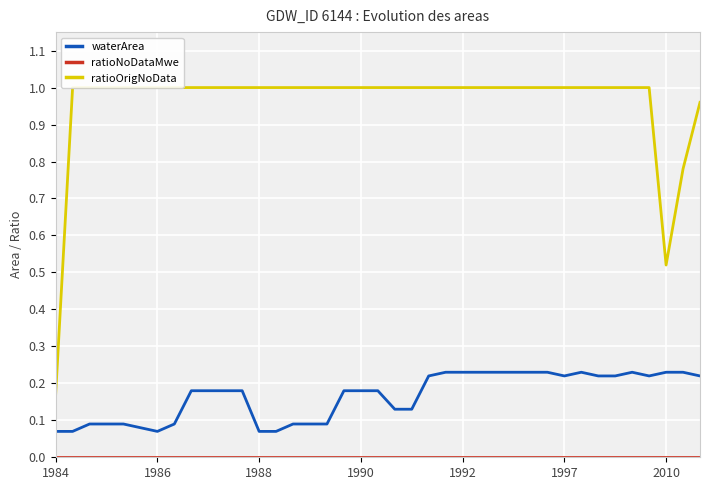

How many distinct data groups are displayed?

3